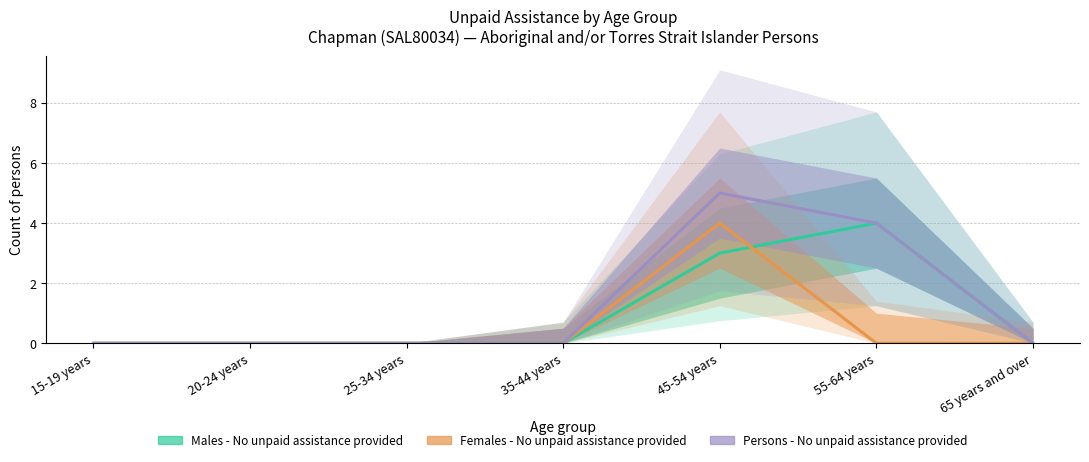

Rank the series by their average value, from lowest to highest.

Females - No unpaid assistance provided, Males - No unpaid assistance provided, Persons - No unpaid assistance provided